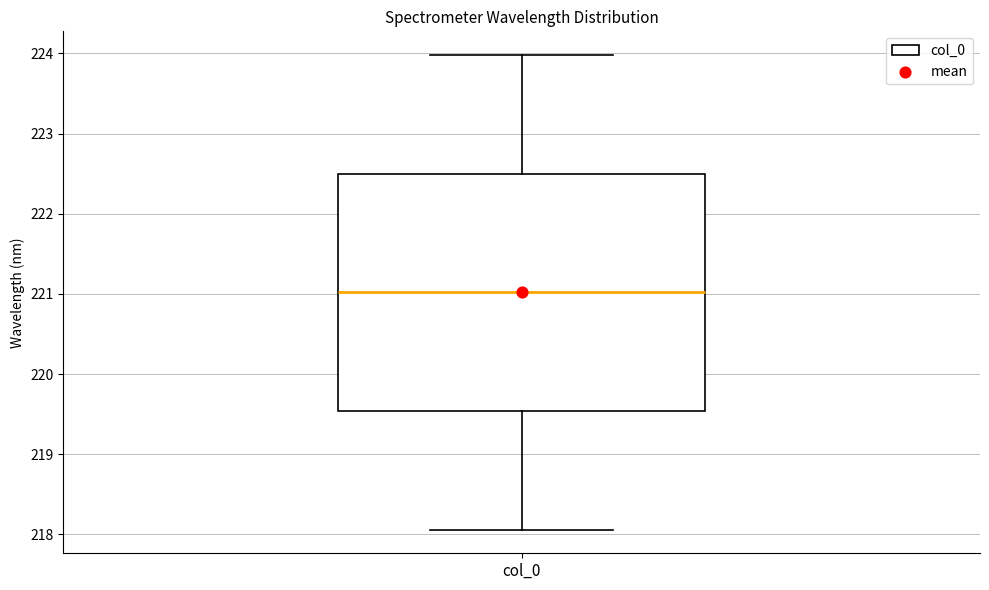

Read this box plot against the y-axis: the position of the median line, the range covered by the box, and the ends of both whiskers. The values are not printed on the chart, so give them approximately, as read against the axis.

median 221.0, box 219.5 to 222.5, whiskers 218.1 to 224.0